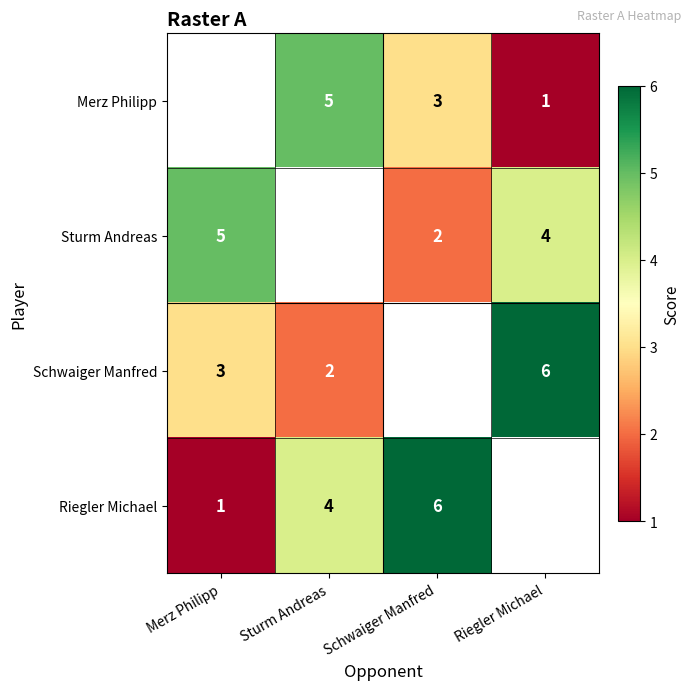

What is the sum of the Schwaiger Manfred values at Sturm Andreas and Riegler Michael?

8